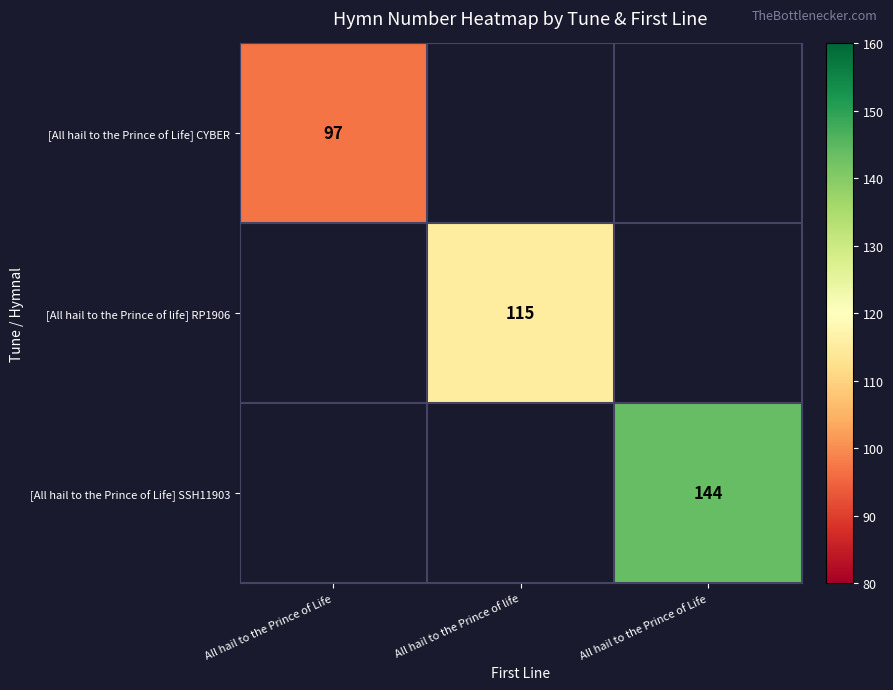

At how many categories does at least one series exceed 129?

1